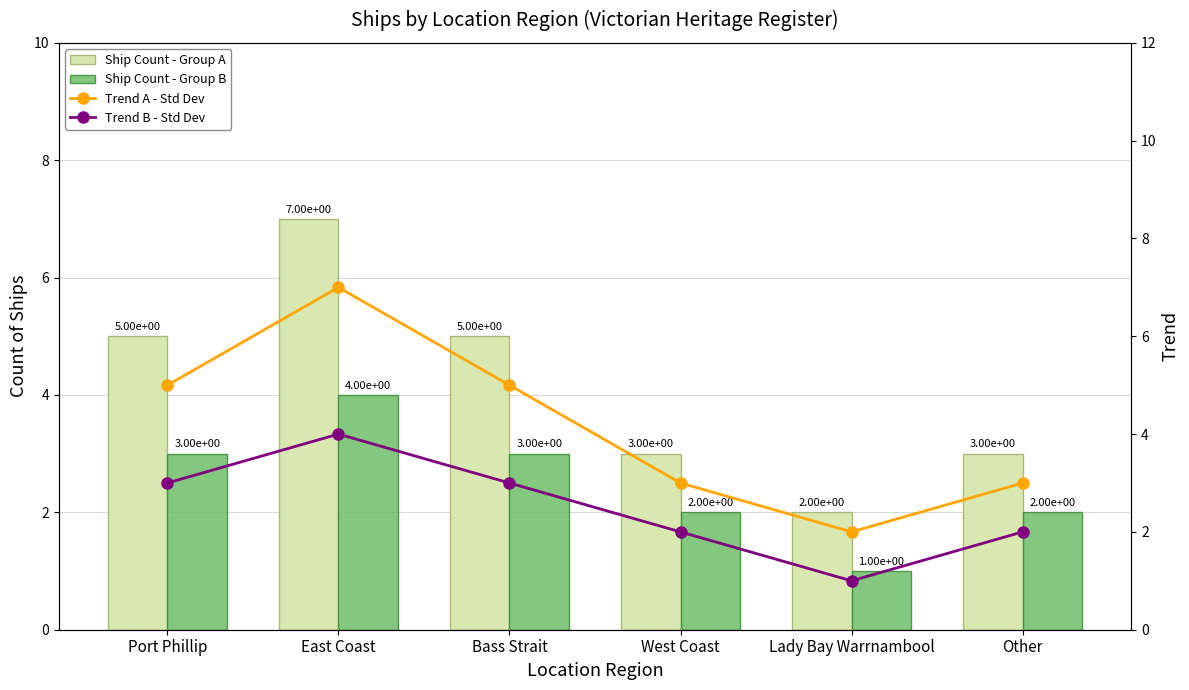

Between Port Phillip and West Coast, which is larger?

Port Phillip